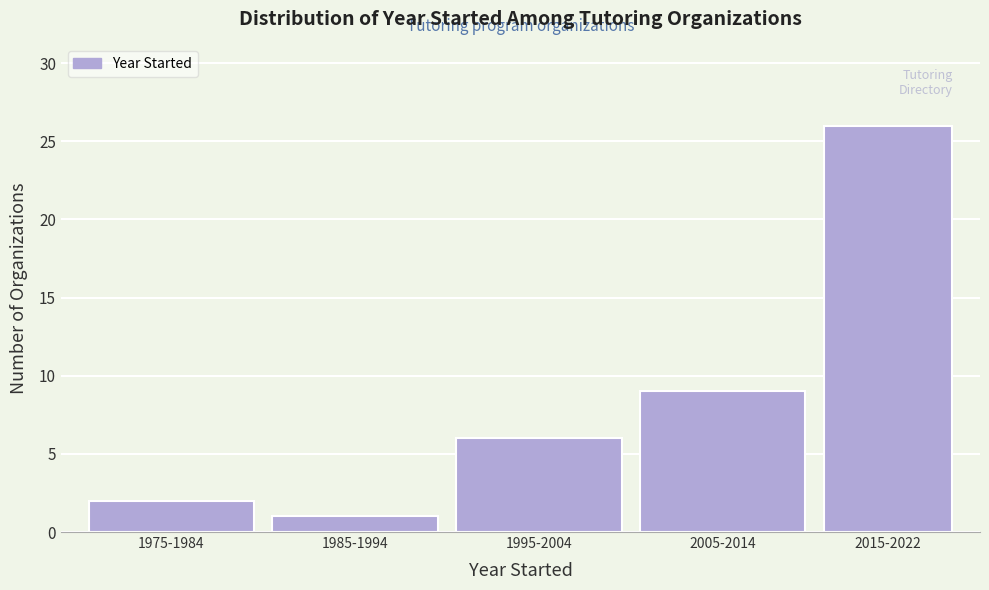

Reading right to left, what are all the values shown in this chart?

26	9	6	1	2